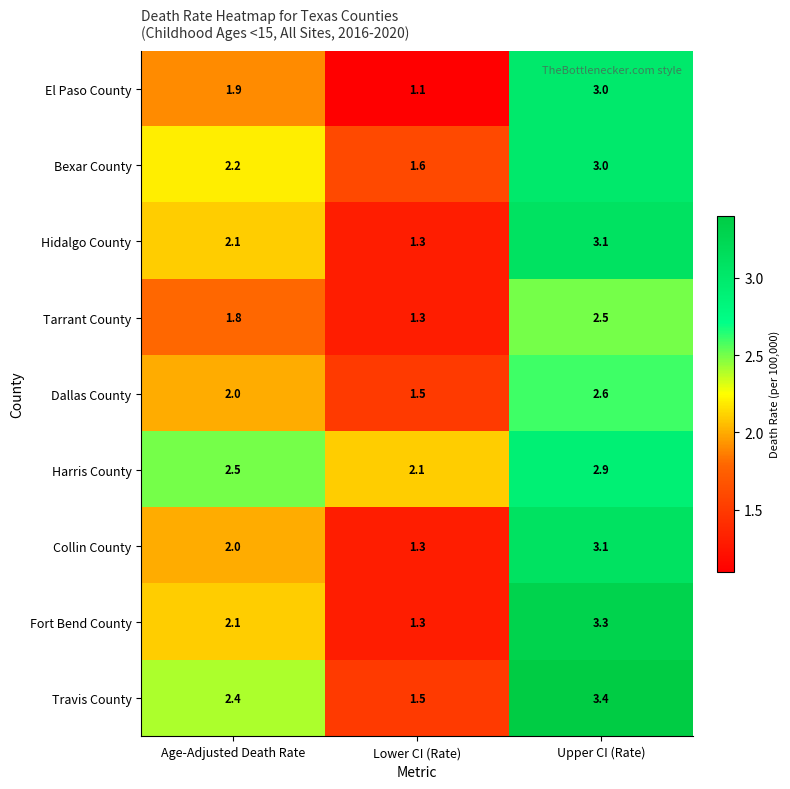

At how many categories does at least one series exceed 1?

3